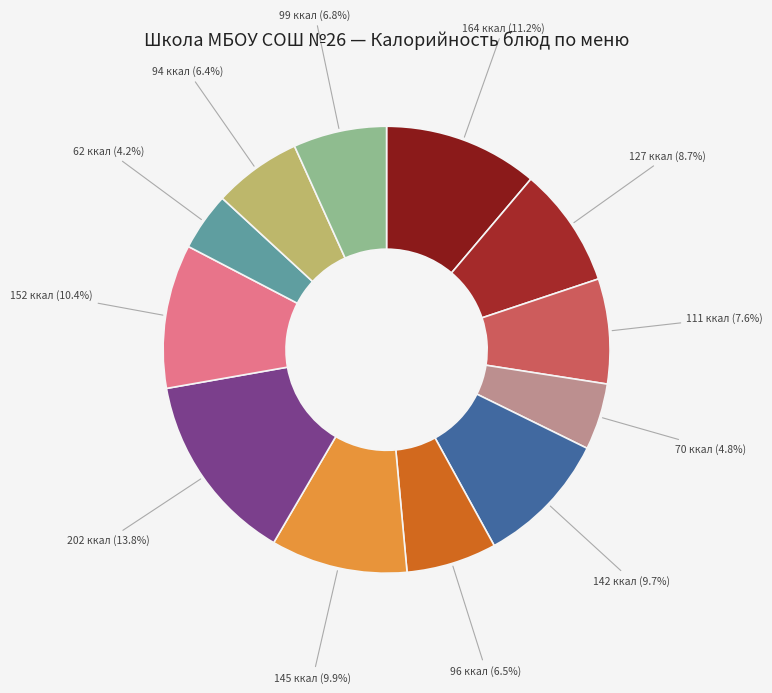

To the nearest percent, what is the average slice percentage?

8%